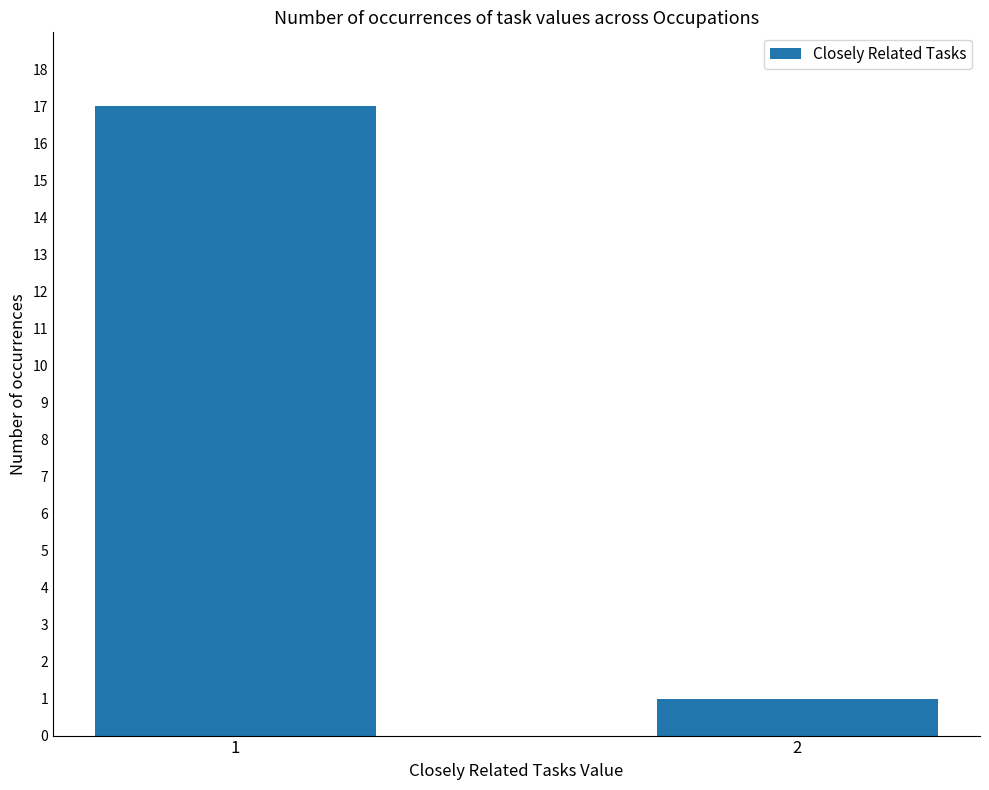

Between 2 and 1, which is larger?

1